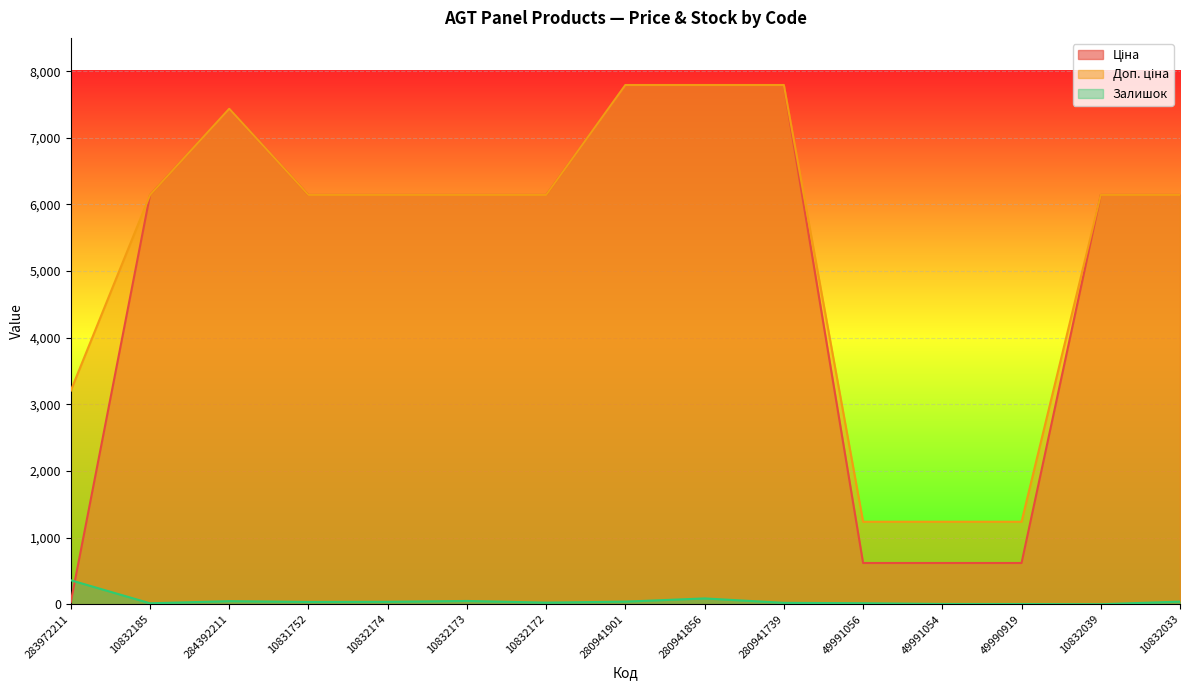

Is it true that Доп. ціна equals 7792.9 at 280941739?

True